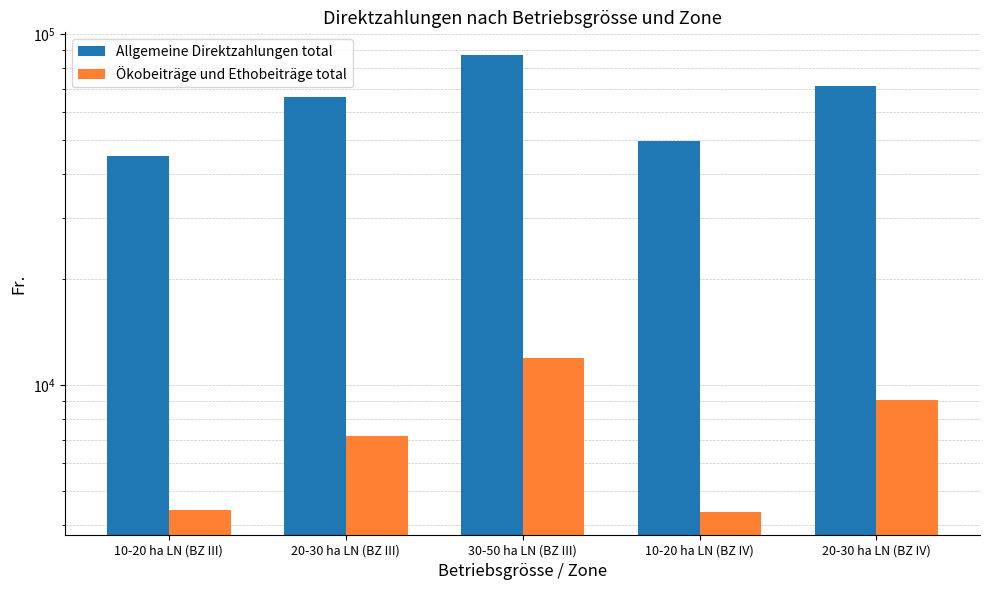

At which label does Allgemeine Direktzahlungen total reach its minimum?

10-20 ha LN (BZ III)